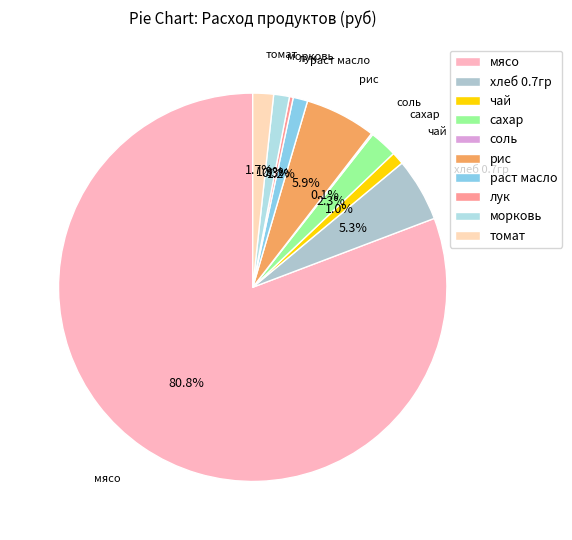

Does any single category account for the majority?

Yes